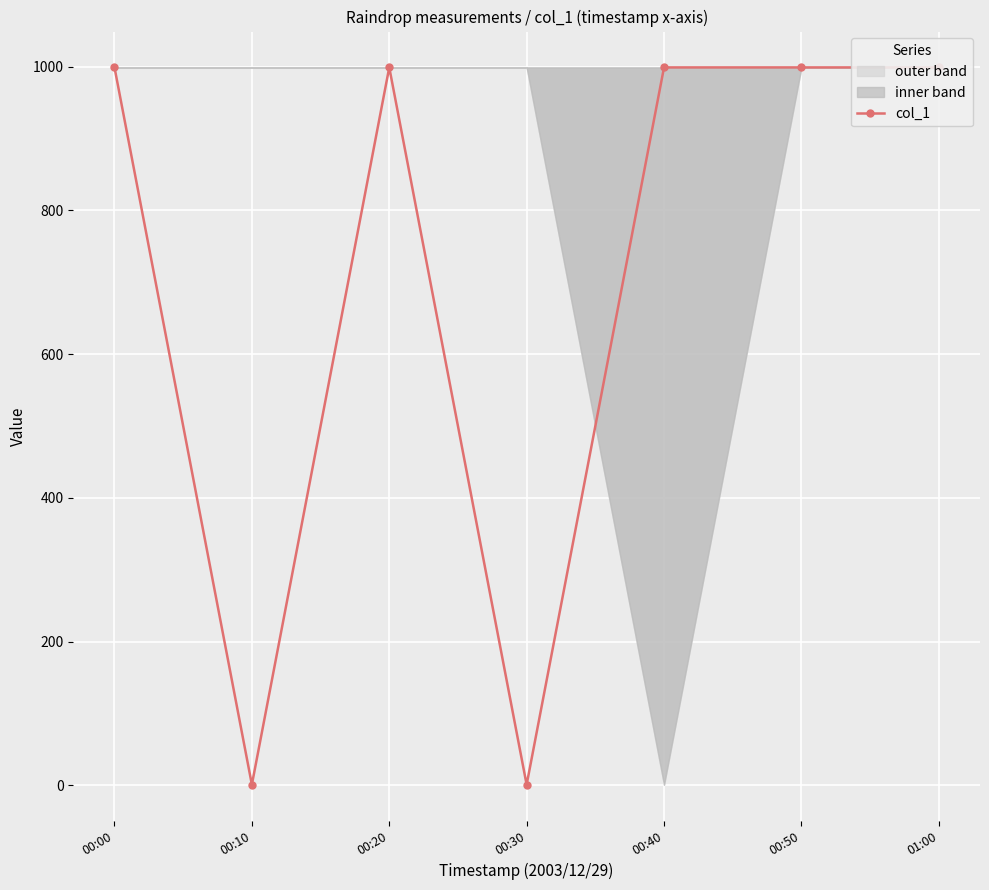

How many lines are shown in the chart?

1